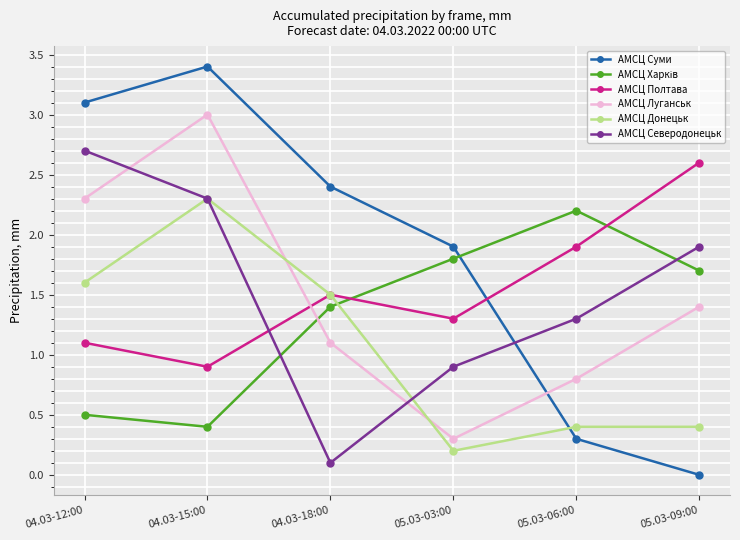

At how many categories does at least one series exceed 2?

5